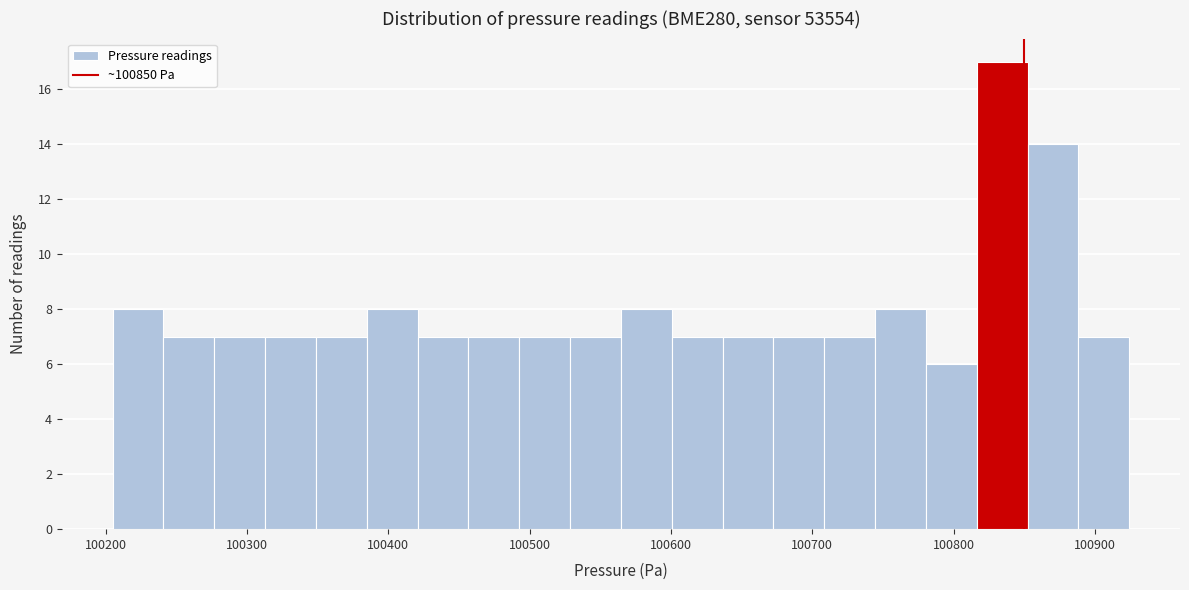

Read against the x-axis, roughly where is the centre of the tallest bar?

100830